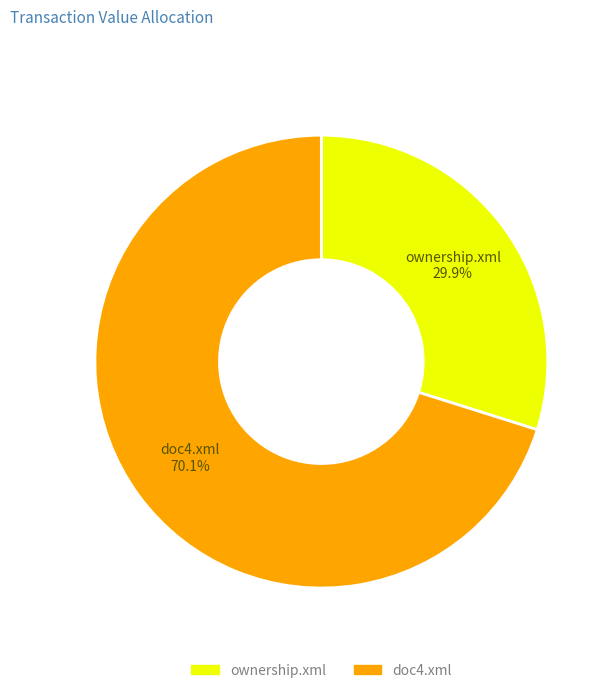

Which slice is the smallest?

ownership.xml